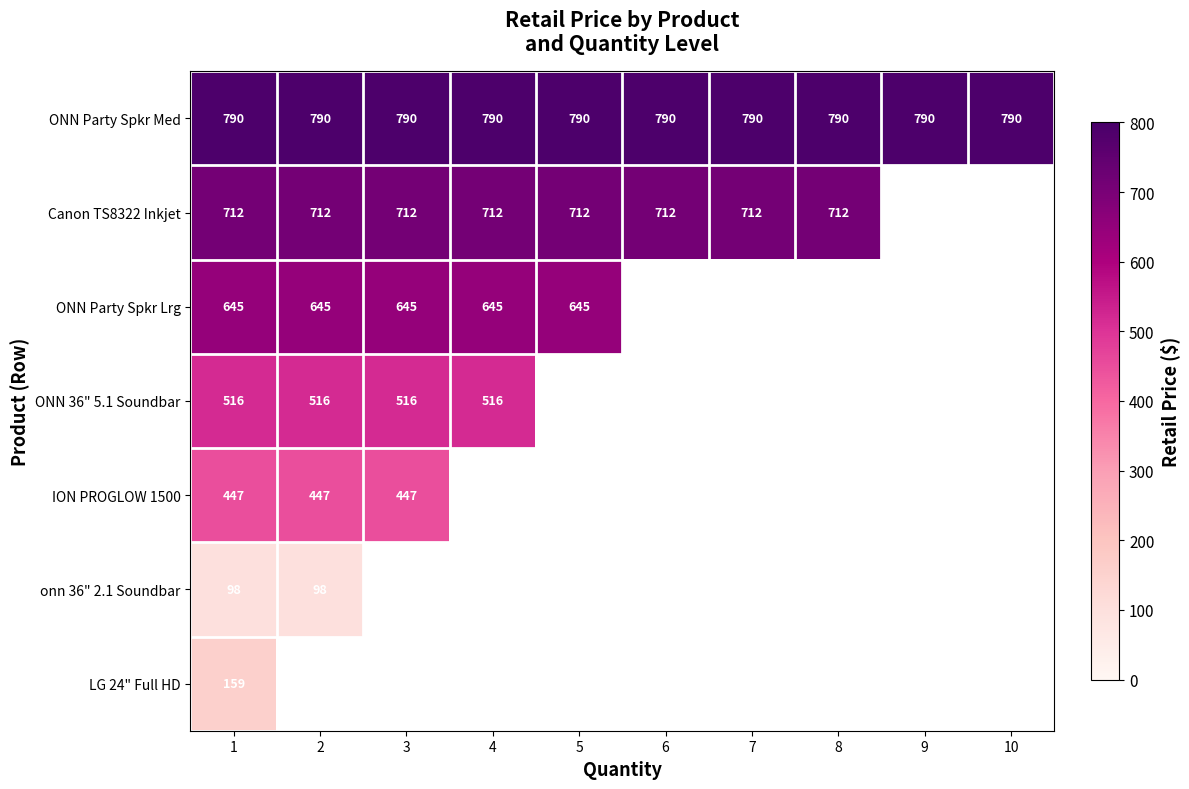

What is the minimum value shown in the chart?

98.0